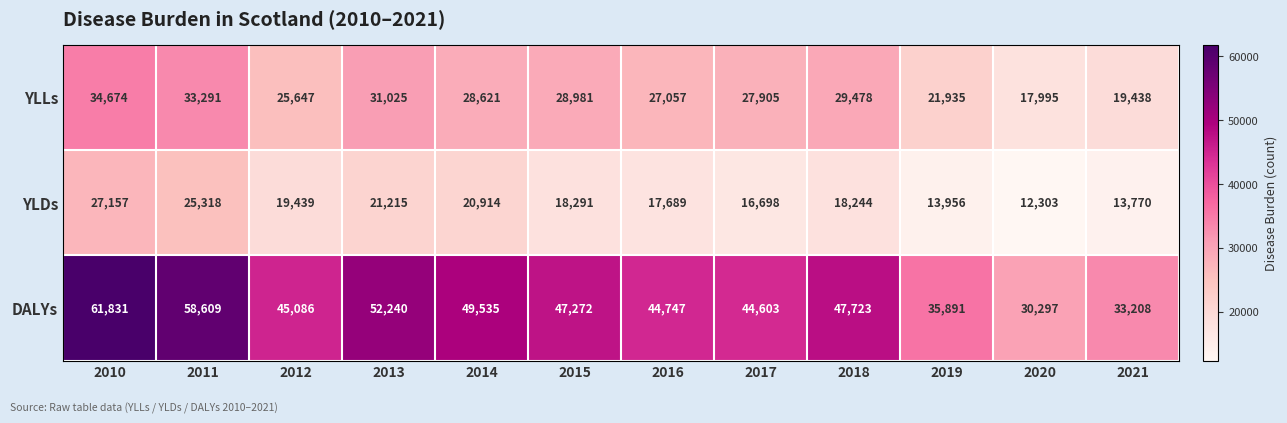

What is the spread (max minus min) of values at 2016?

27058